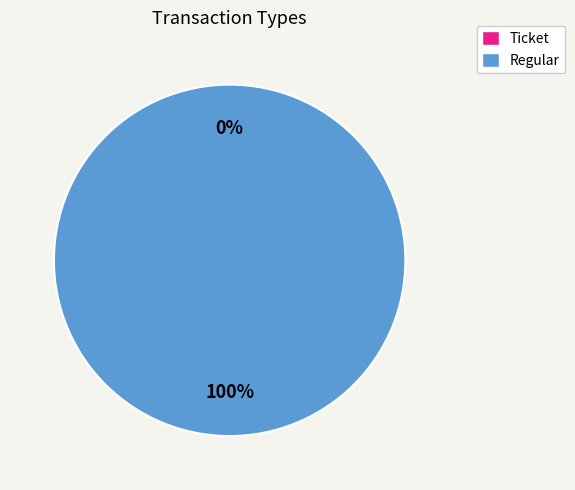

Does Regular represent more than half of the total?

Yes